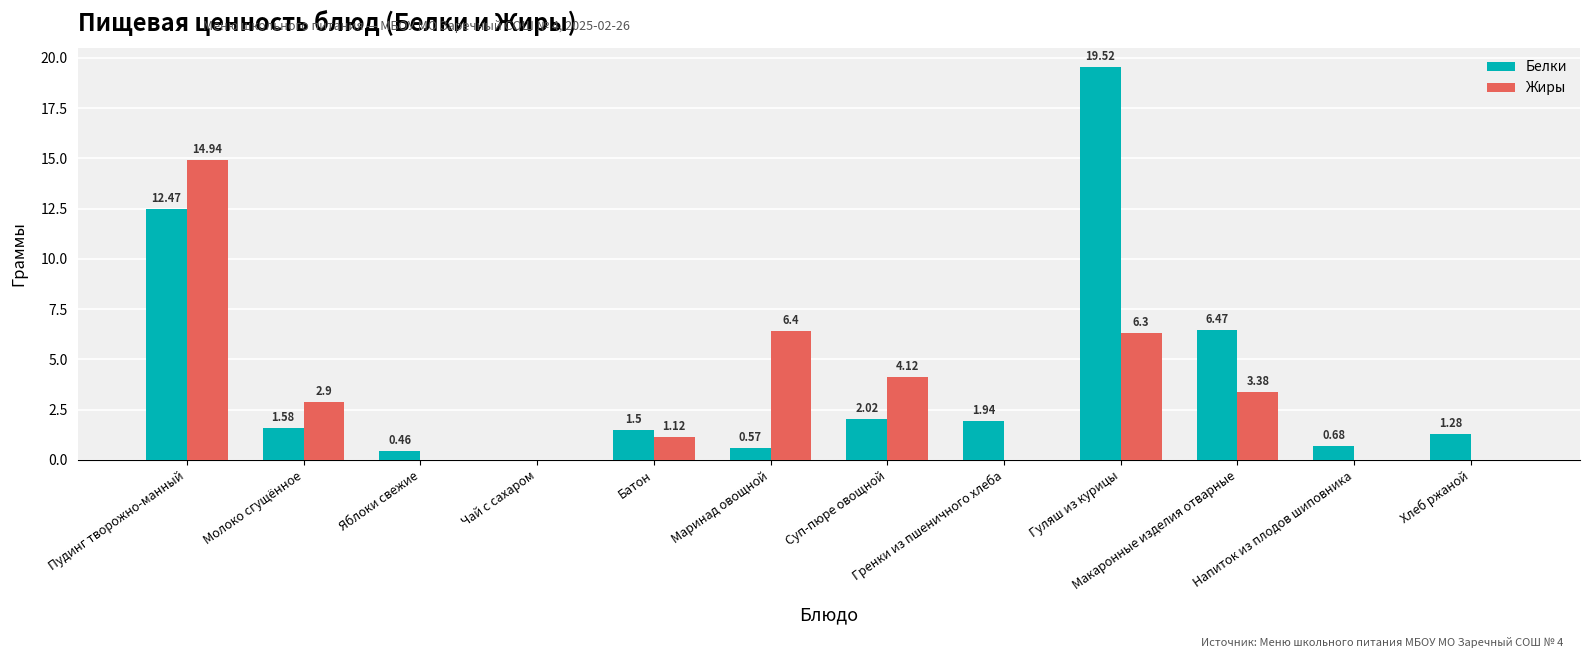

What is the sum of the Белки values at Макаронные изделия отварные and Гуляш из курицы?

26.0